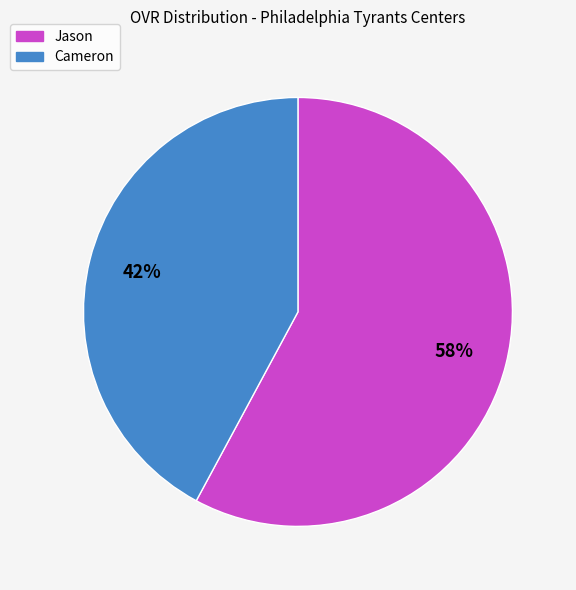

To the nearest percent, what is the combined percentage of Cameron and Jason?

100%